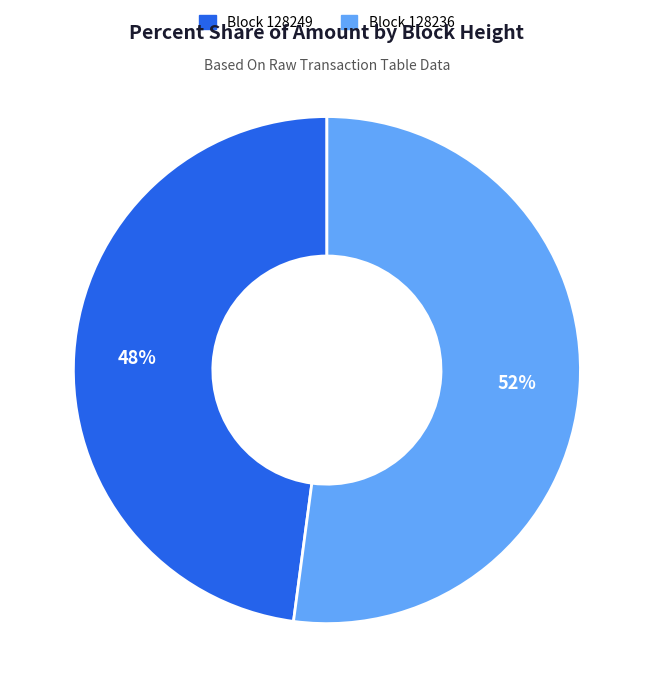

Which category has the smallest portion of the pie?

Block 128249